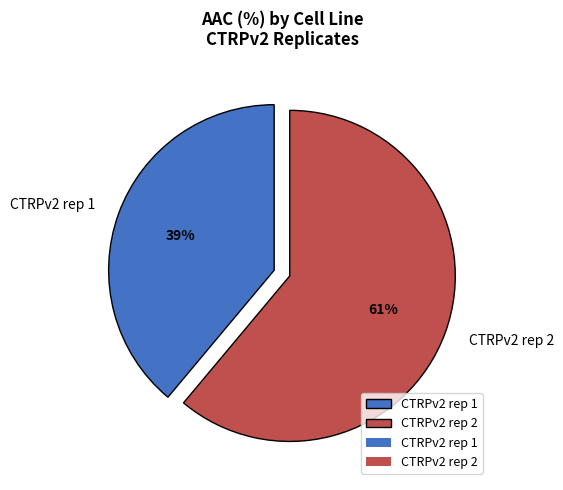

Does CTRPv2 rep 1 account for over 50% of the chart?

No